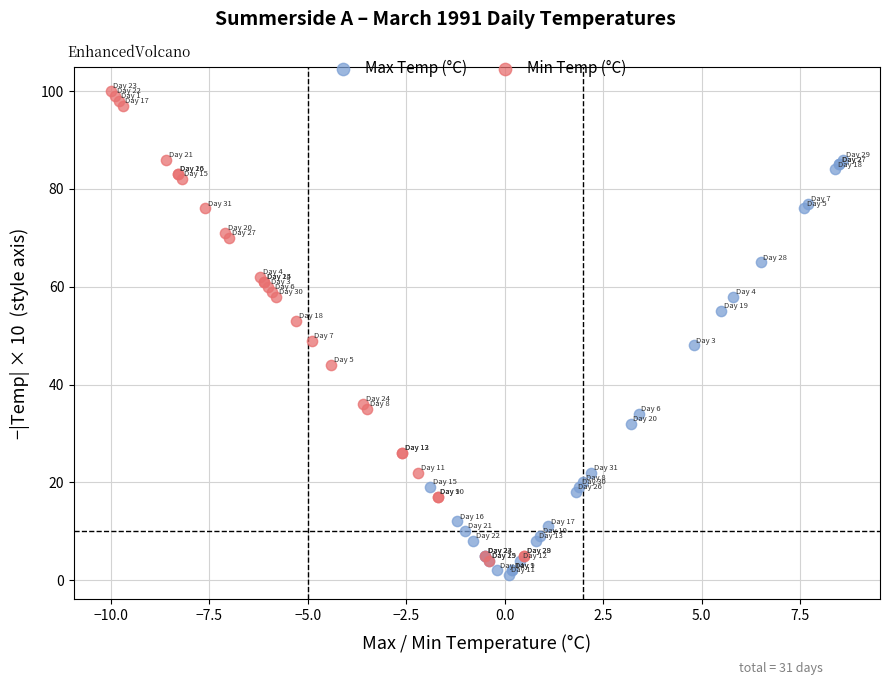

Which series reaches the maximum Y coordinate?

Min Temp (°C)